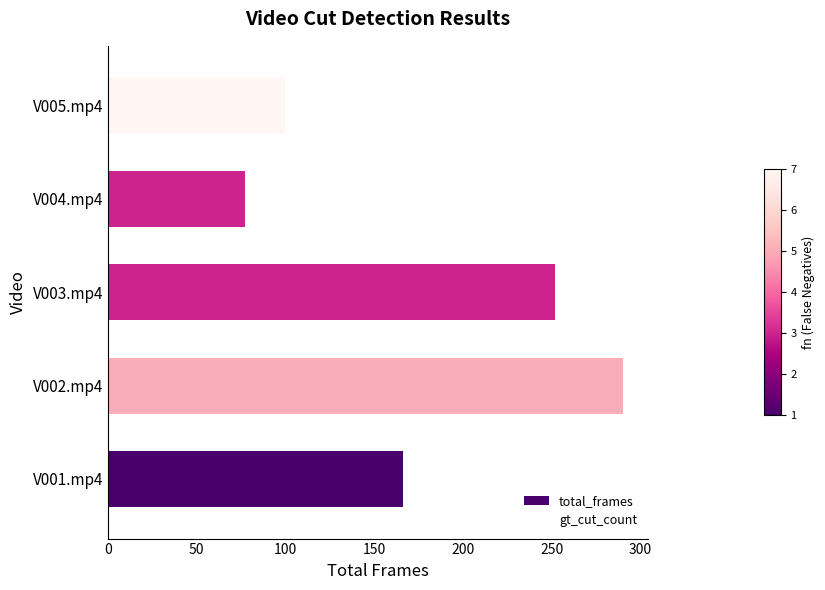

Count the number of data series in this chart.

2